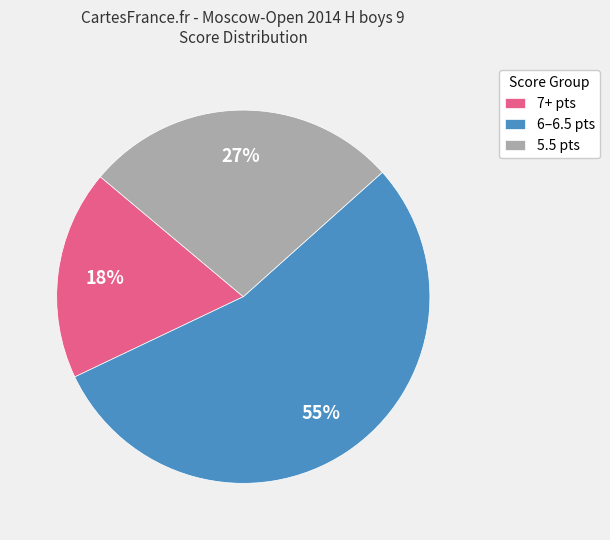

True or false: 6–6.5 pts accounts for 55% of the total.

True